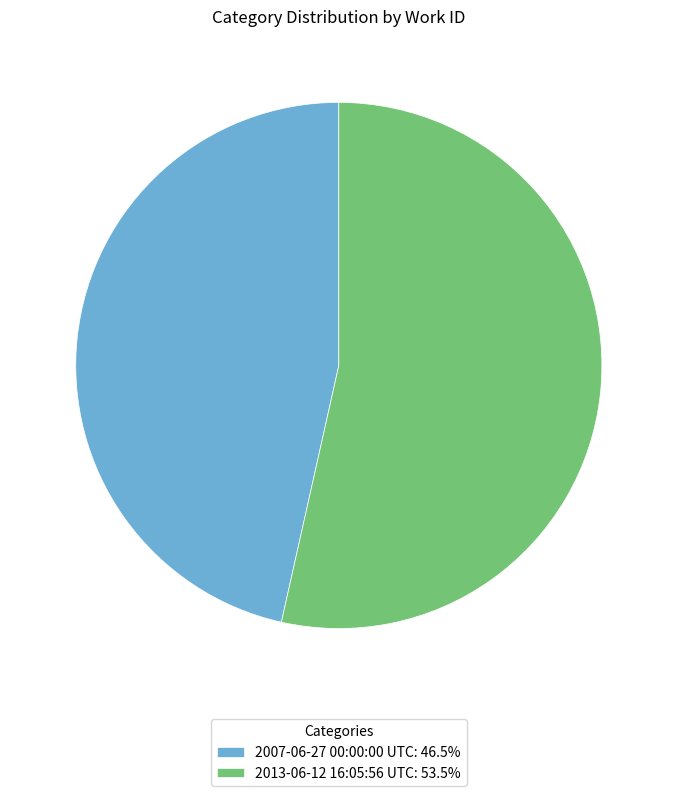

Approximately how many times larger is the value at 2007-06-27 00:00:00 UTC compared to 2013-06-12 16:05:56 UTC?

0.9